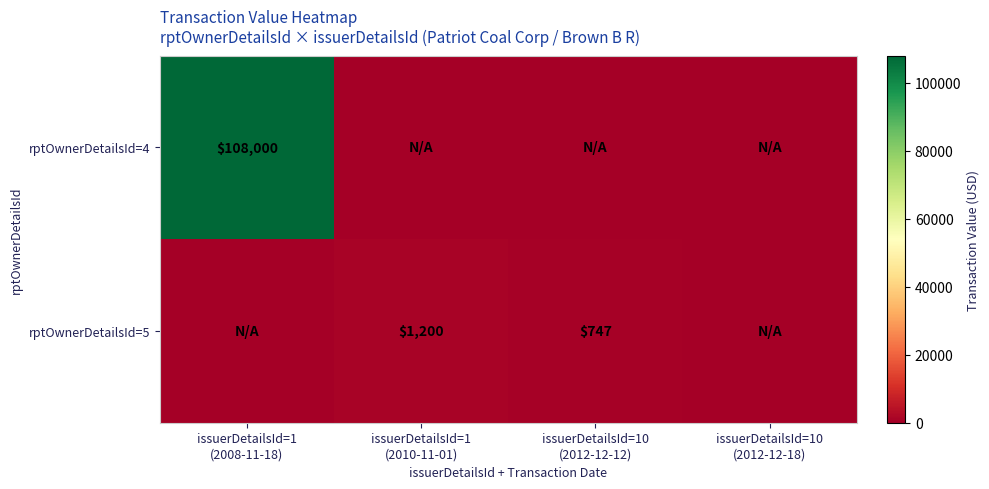

What is the average value of the rptOwnerDetailsId=4 series?

27000